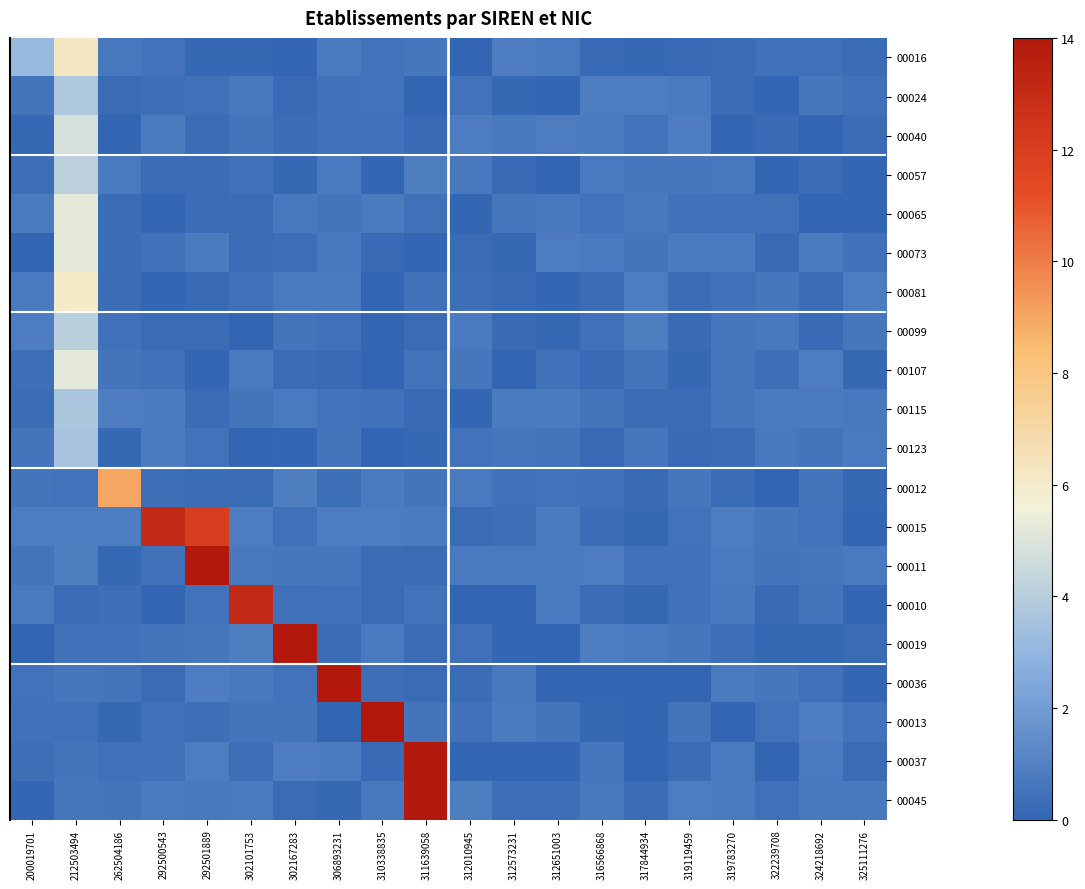

What is the spread (max minus min) of values at 324218692?

0.8